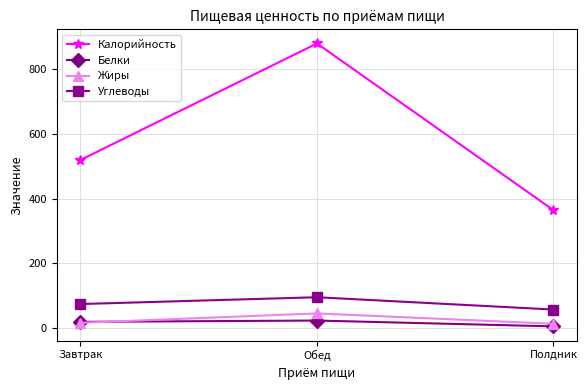

What is the difference between the maximum and minimum values in the Калорийность series?

515